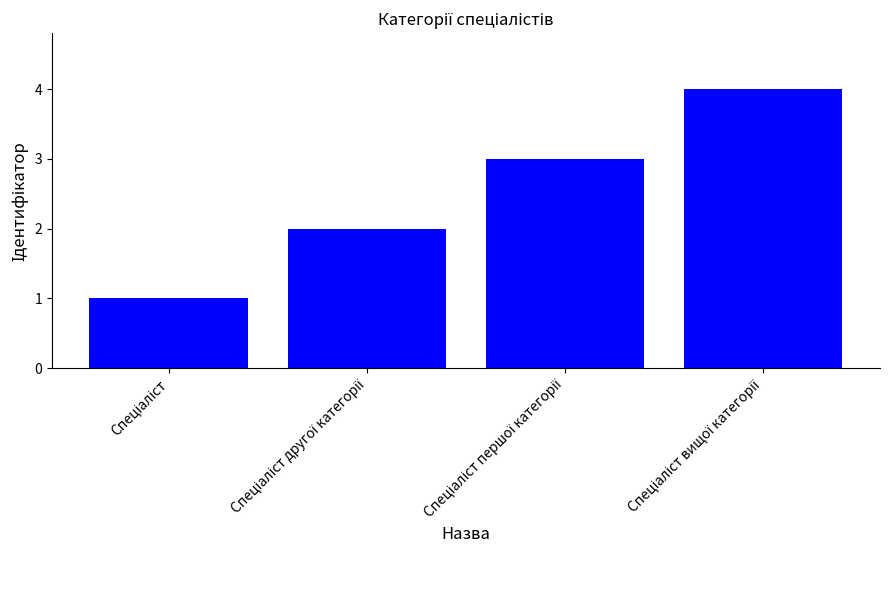

What is the minimum value shown in the chart?

1